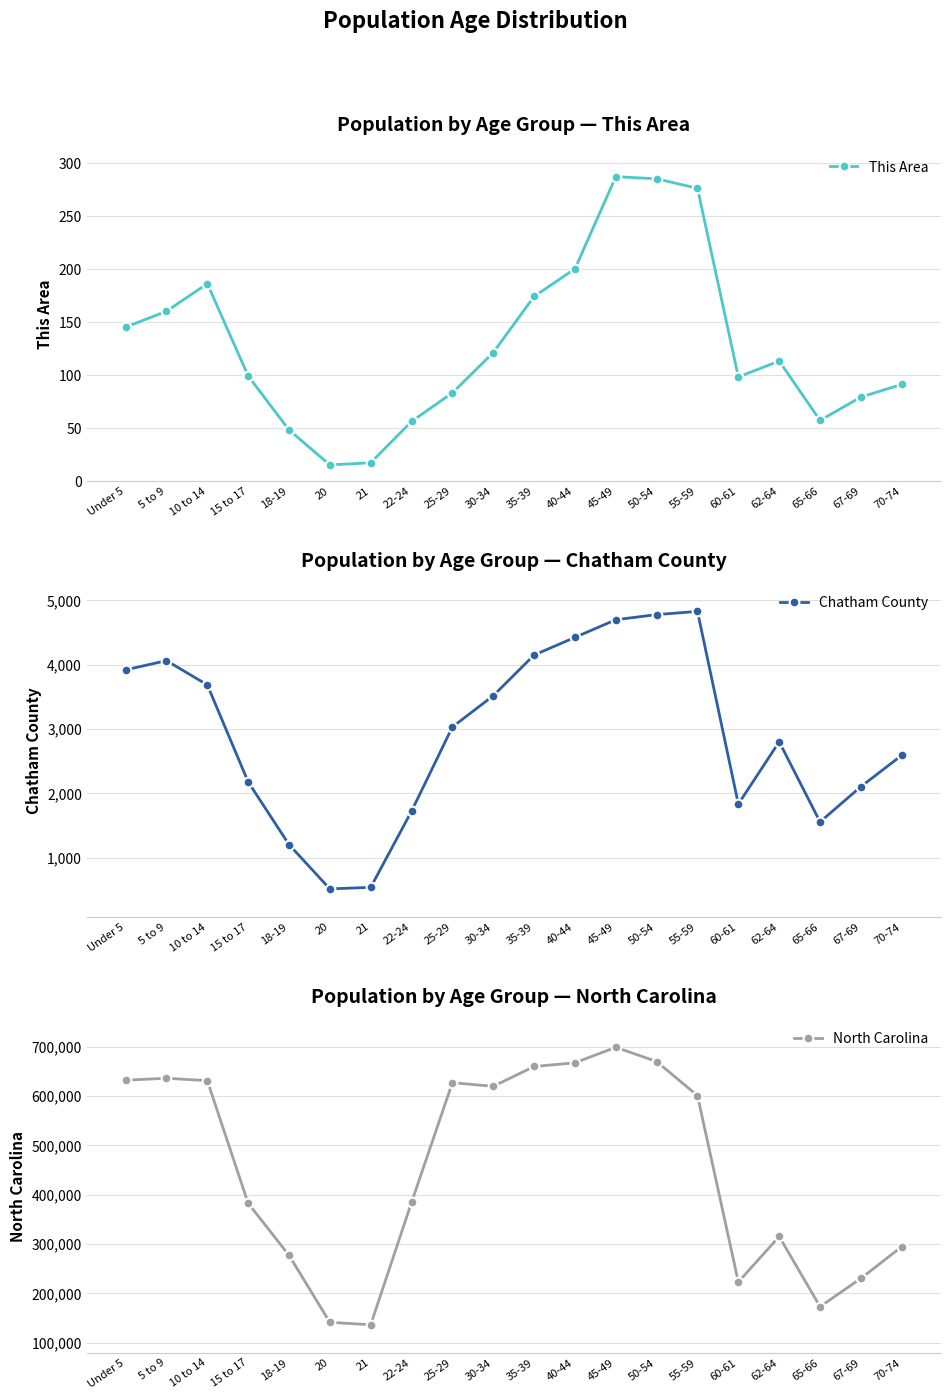

What is the label of the 4th point from the left?

15 to 17